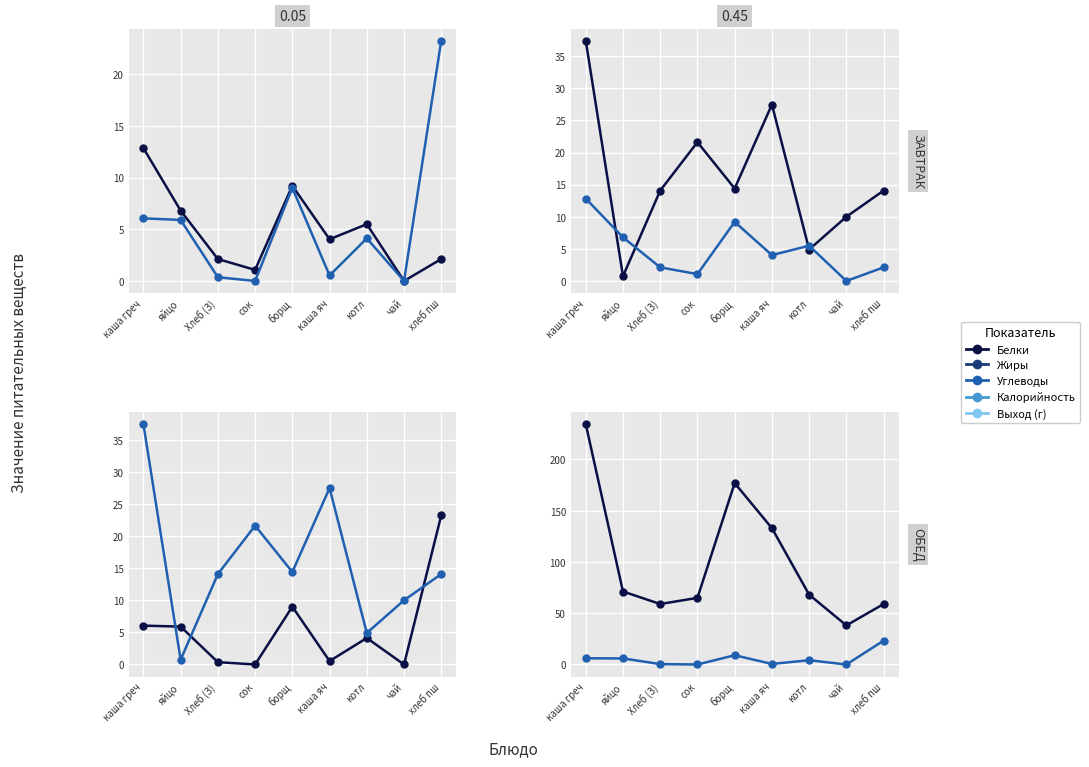

True or false: Калорийность and Белки intersect in this chart.

False